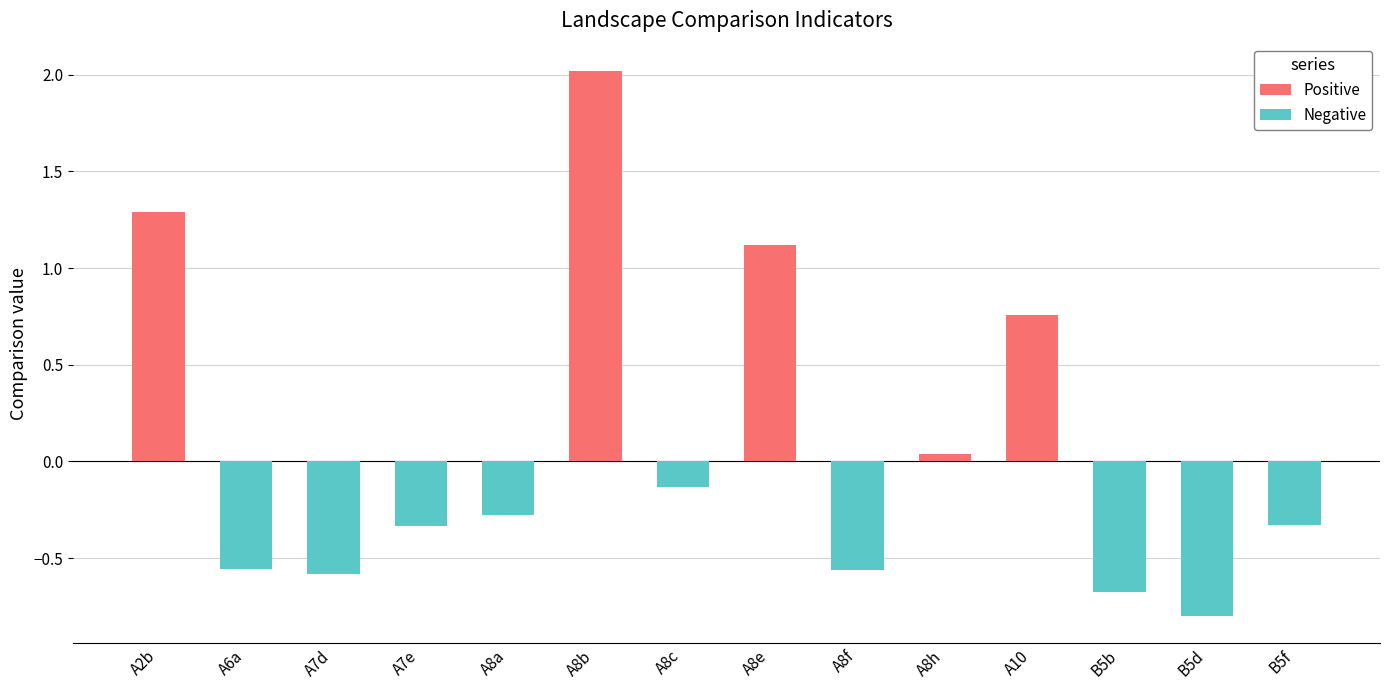

What is the difference between the Negative values at A8a and A7e?

0.1